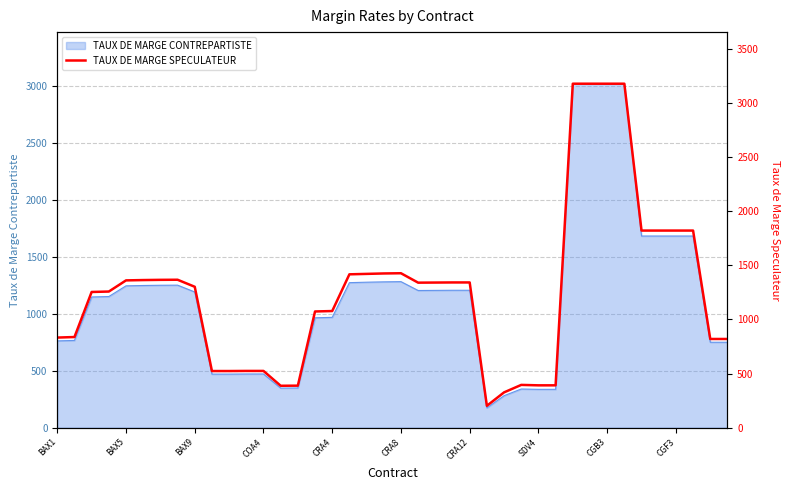

Reading right to left, extract all data points from this chart.

819	819	1820	1820	1820	1820	3176	3176	3176	3176	391	391	395	326	202	1341	1341	1340	1339	1426	1424	1420	1416	1077	1073	388	387	524	524	523	523	1301	1366	1365	1363	1360	1257	1253	837	832